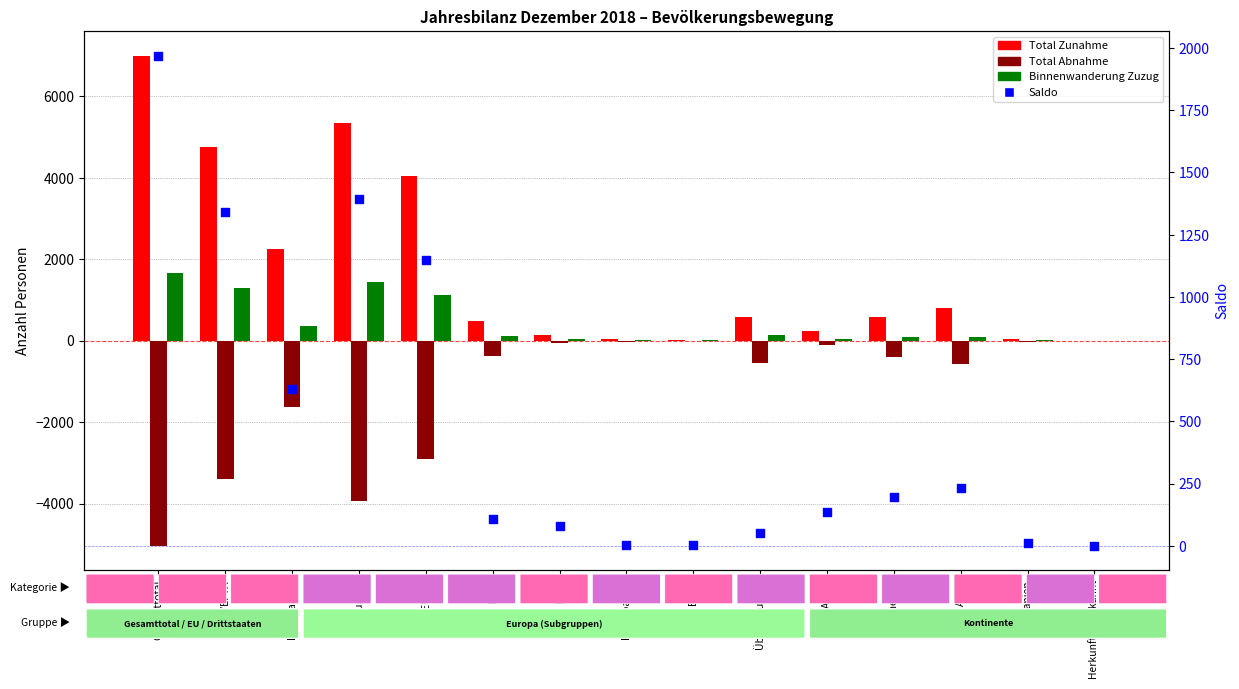

Which series reaches the maximum Y coordinate?

Total Zunahme